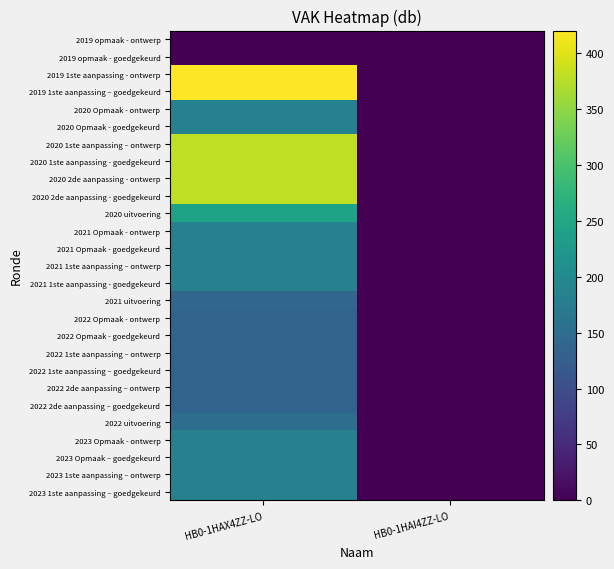

What is the greatest value displayed?

420